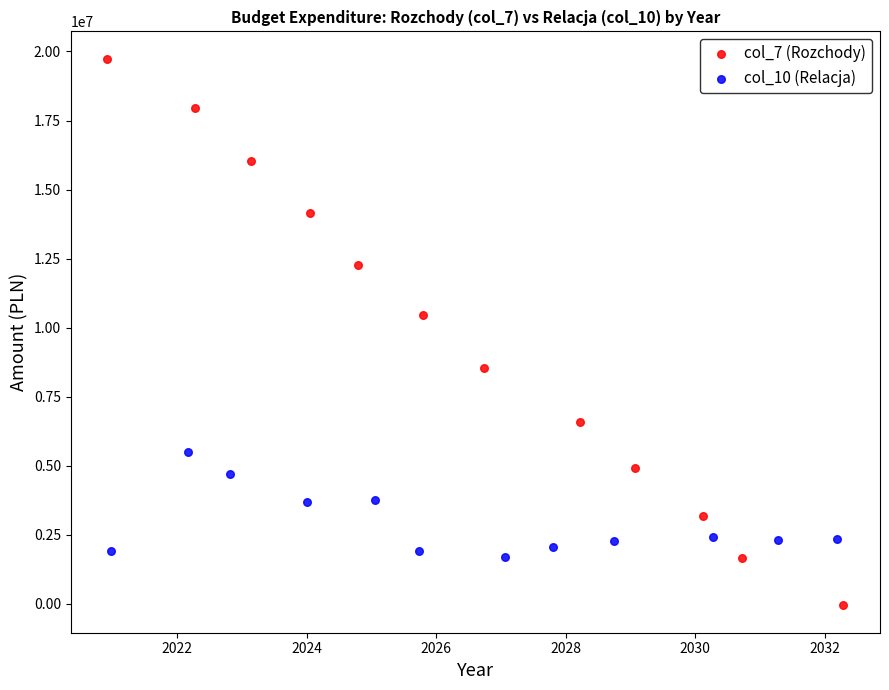

Which series contains the highest Y value?

col_7 (Rozchody)